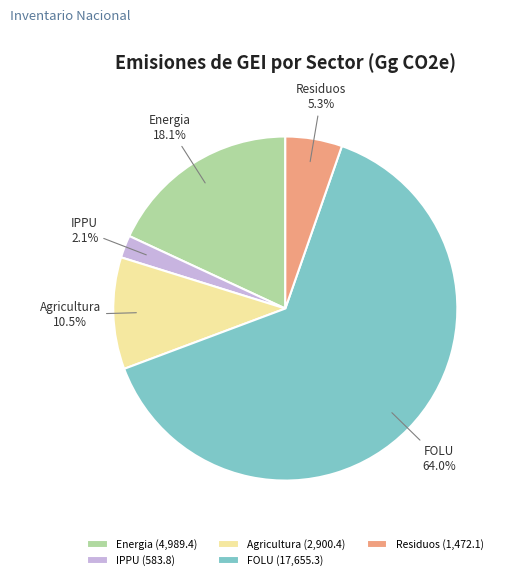

True or false: FOLU accounts for 64% of the total.

True